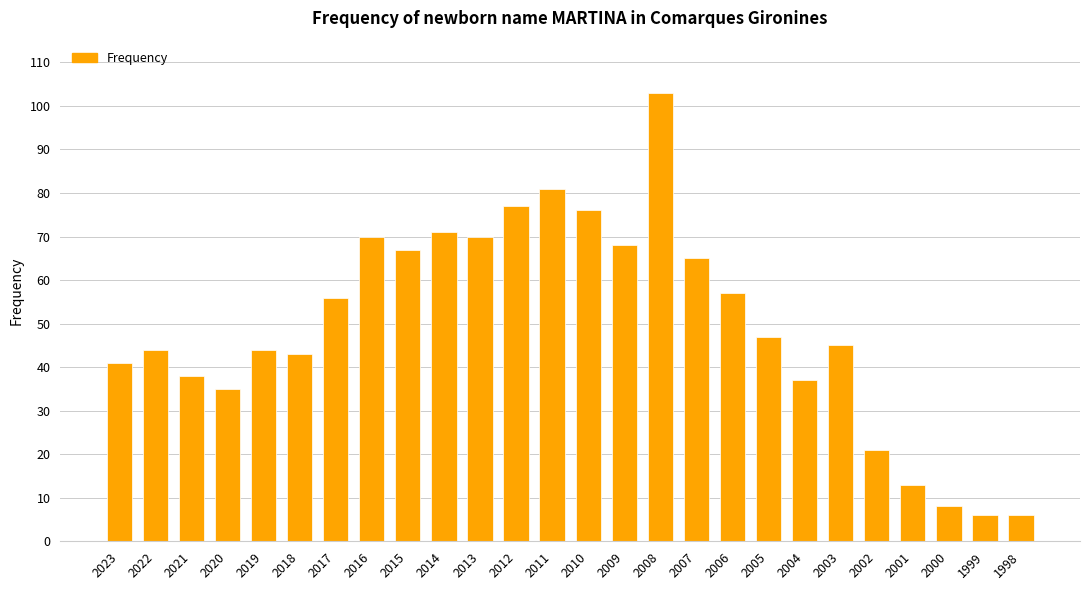

Between 2014 and 2004, which is larger?

2014